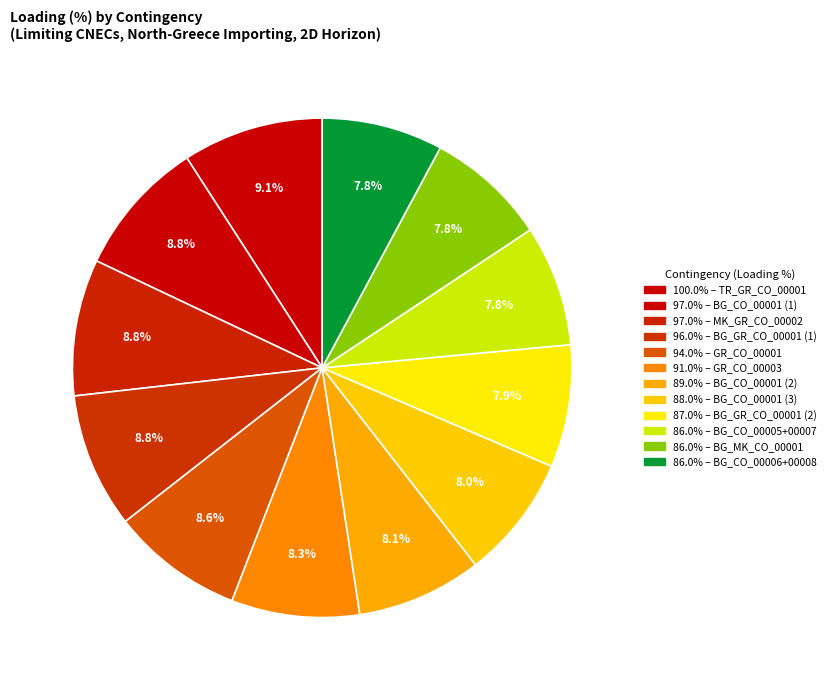

What is the largest slice in the pie chart?

TR_GR_CO_00001